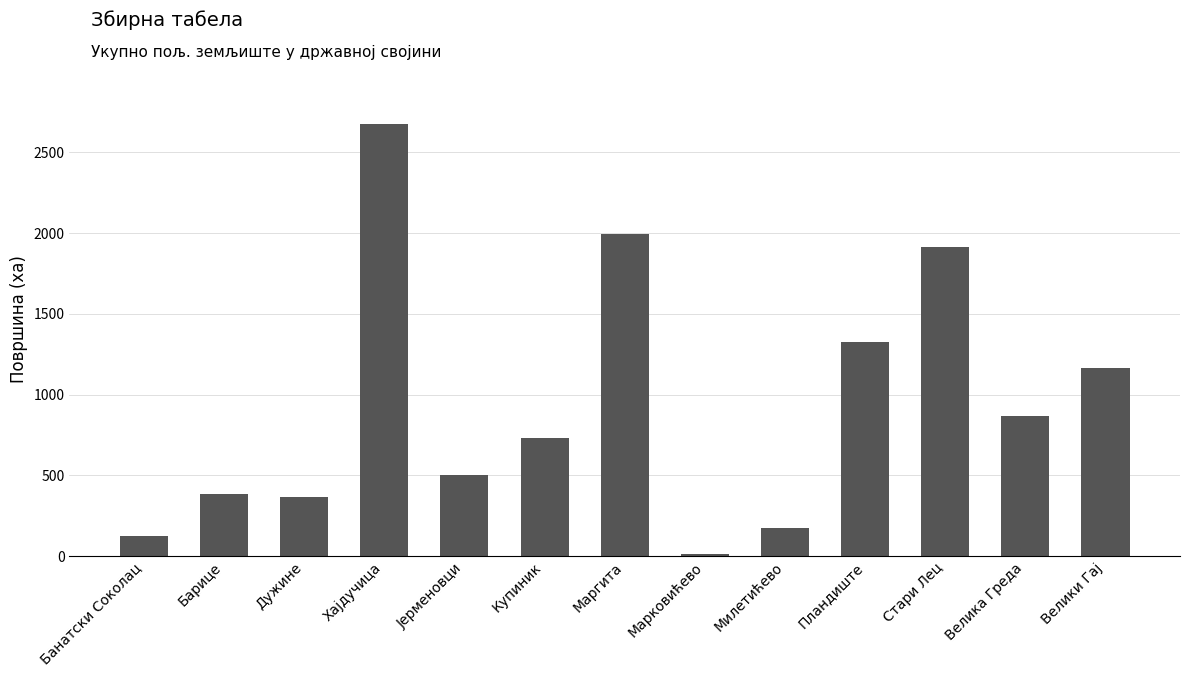

What is the difference between the second highest and minimum values?

1981.9